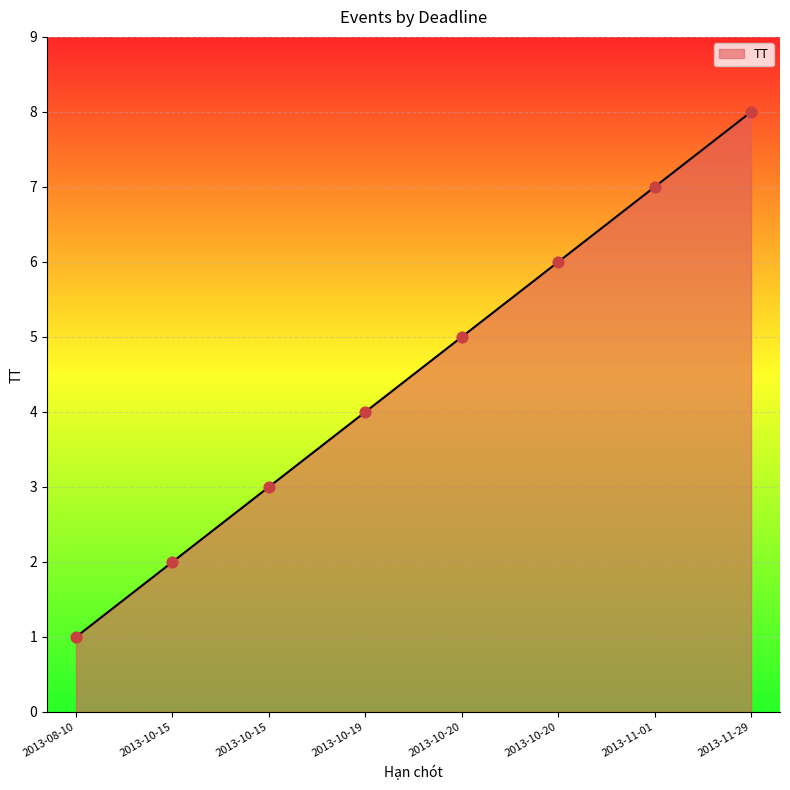

What is the change in value from 2013-10-15 to 2013-10-20?

+4